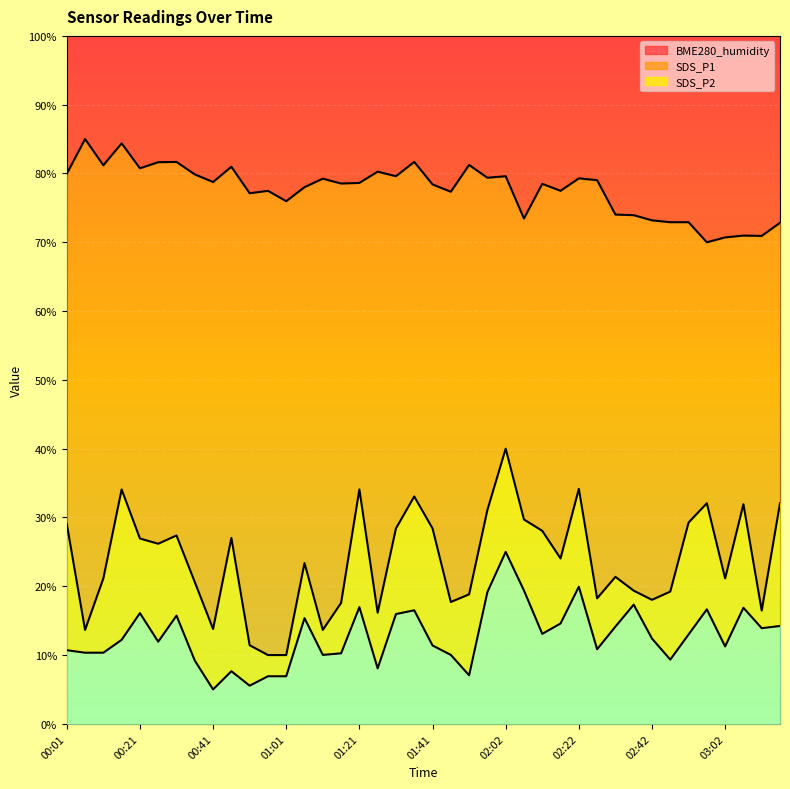

The value of SDS_P2 at 01:31 is 16.0. True or false?

True